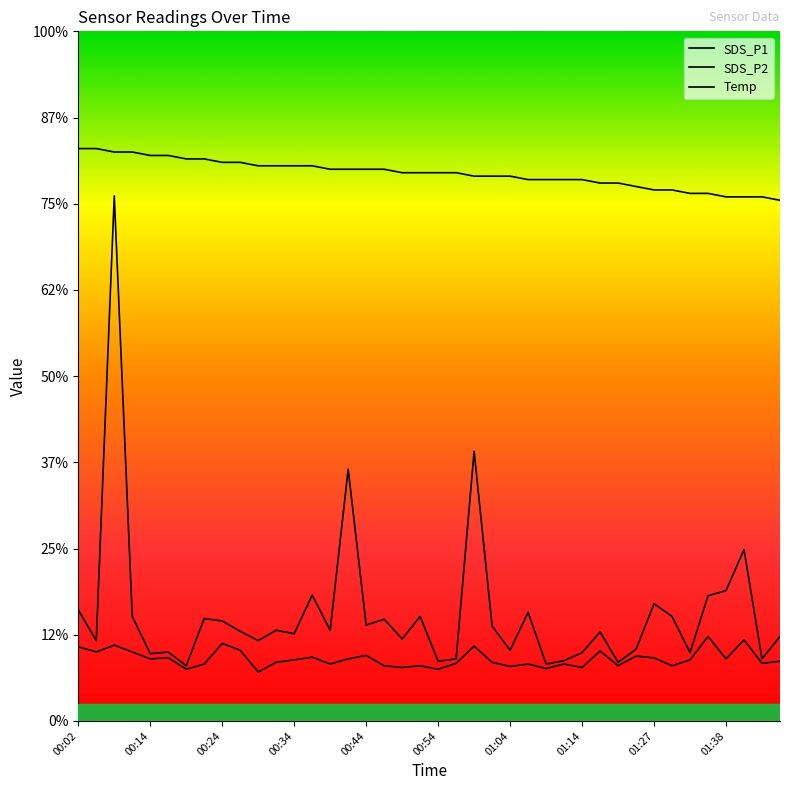

What is the label of the 14th point from the left?

00:37